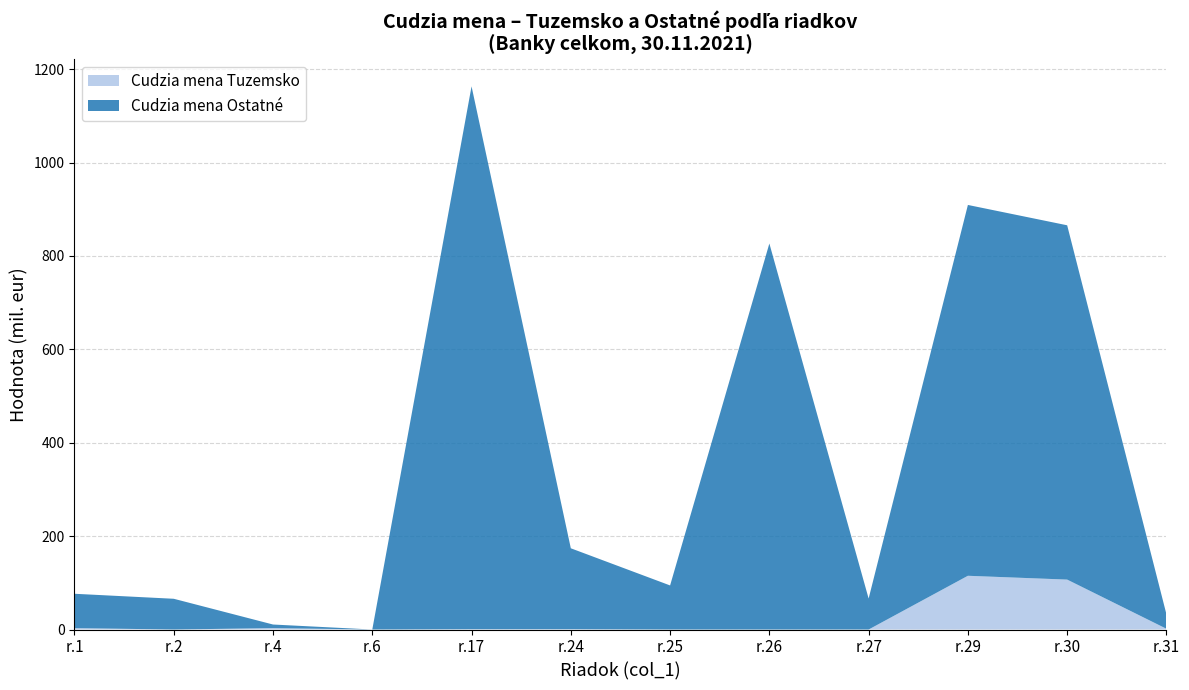

The Cudzia mena Tuzemsko series shows 68.9 at r.30. True or false?

False